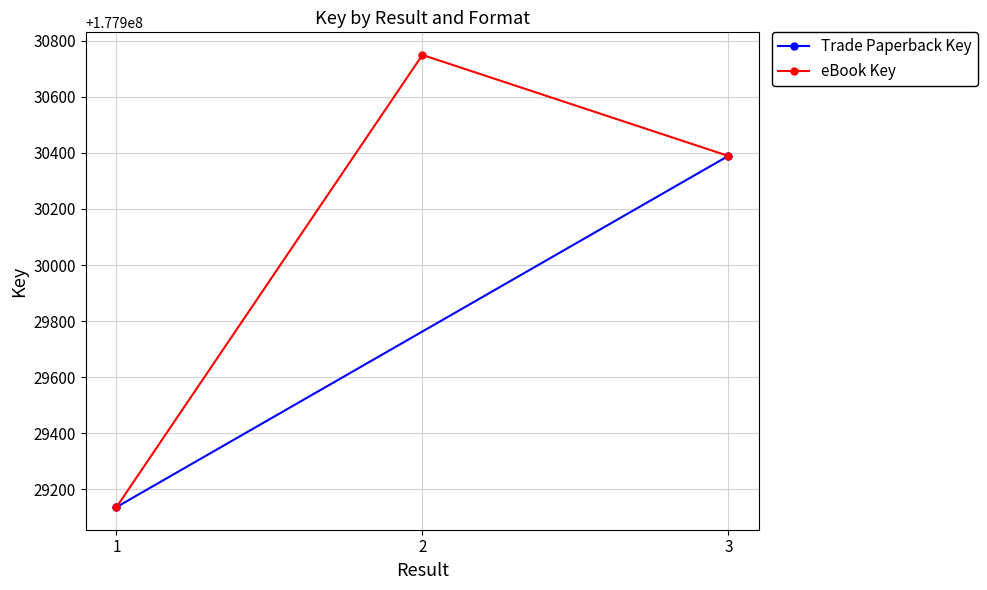

Reading left to right, list all the values displayed in this chart.

1=177929137	2=177930749	3=177930389